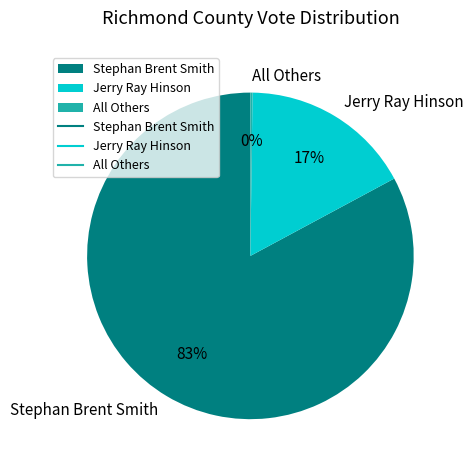

True or false: Jerry Ray Hinson accounts for 17% of the total.

True